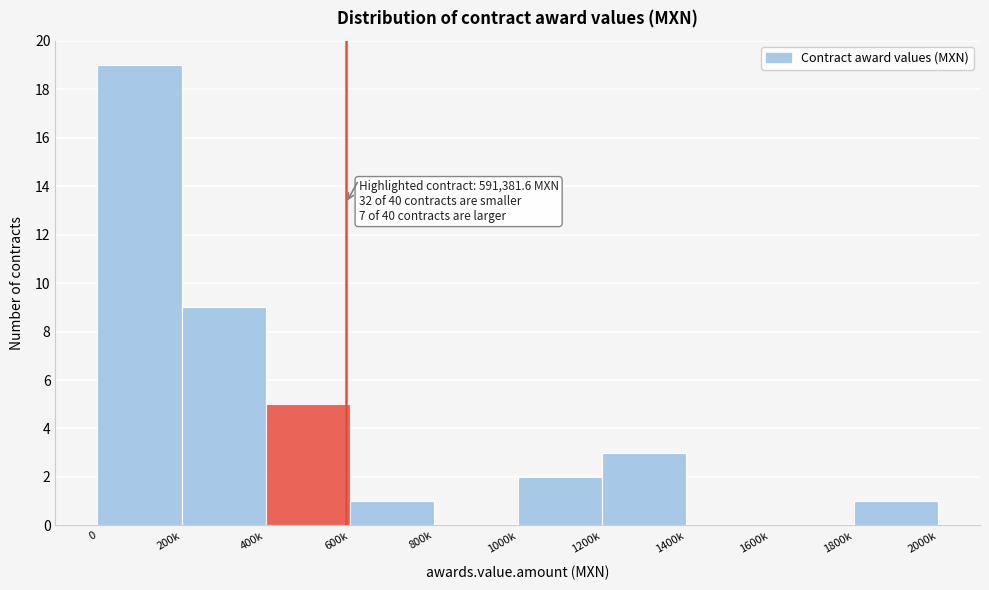

Reading left to right, transcribe all the data shown in this chart.

0=19	200k=9	400k=5	600k=1	800k=0	1000k=2	1200k=3	1400k=0	1600k=0	1800k=1